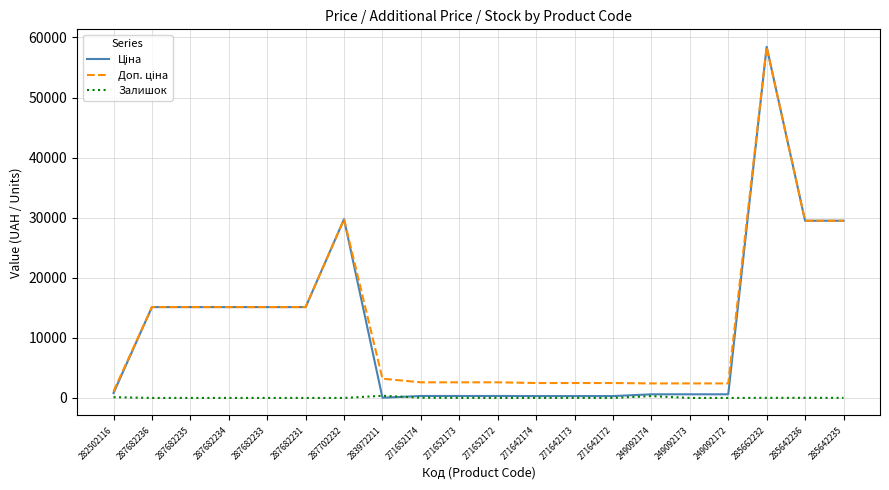

What is the total value across all series at 287682231?

30240.0